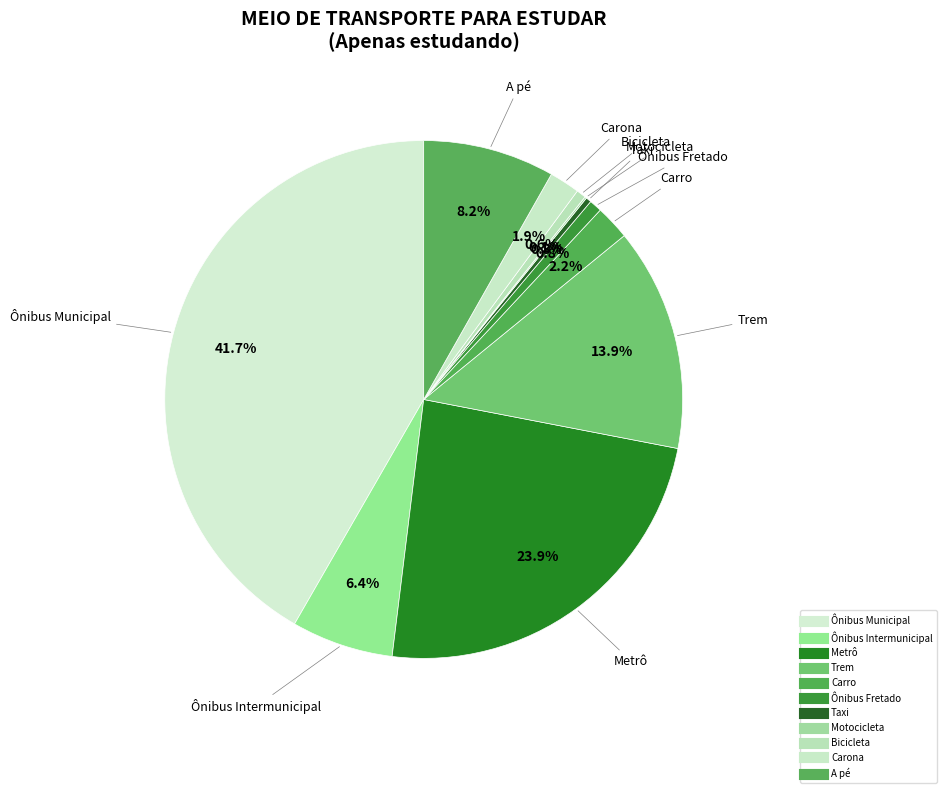

Combined, what portion of the pie is Carona and Taxi?

2.2%